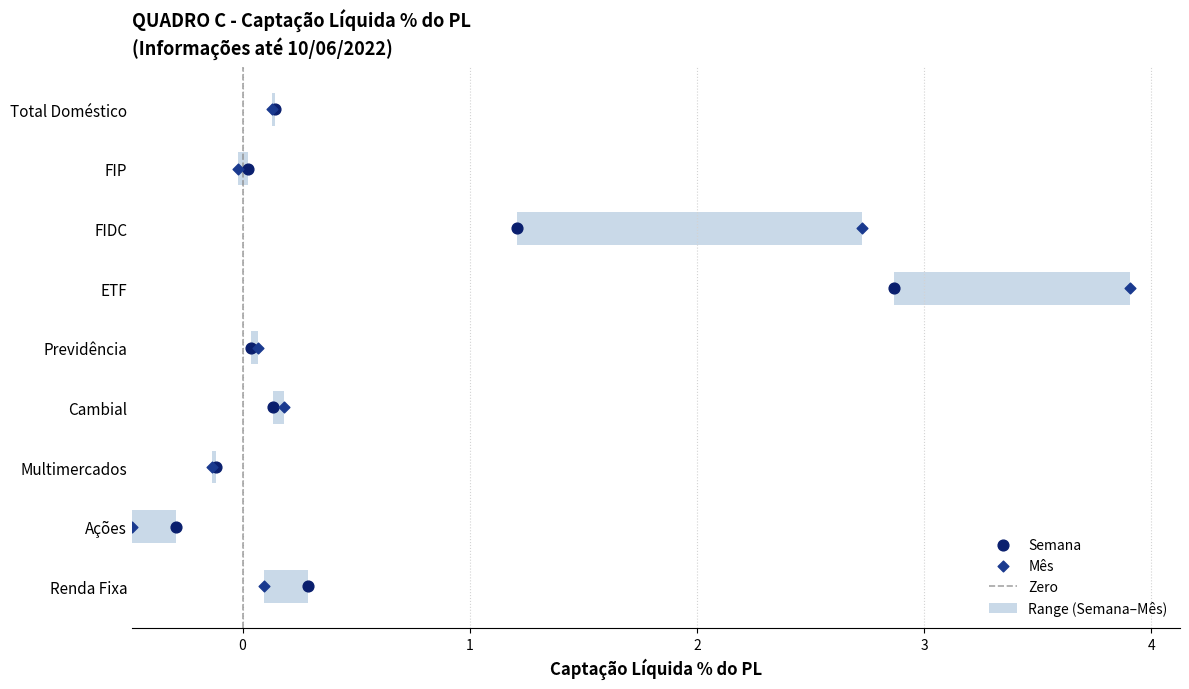

What is the change in value from −1 to 0?

+1